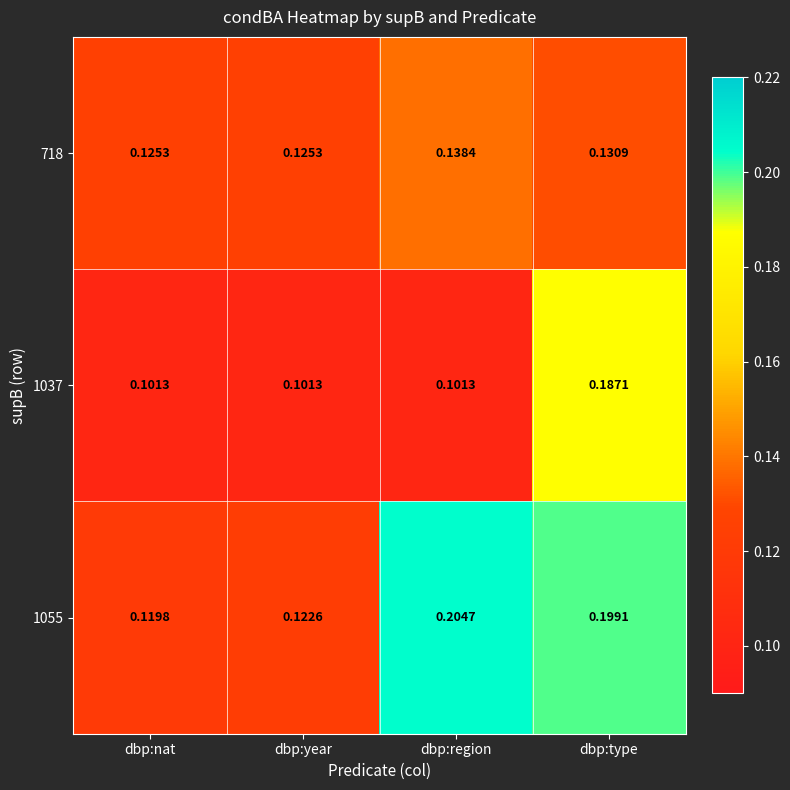

List the labels in order of 1055 value, largest first.

dbp:region, dbp:type, dbp:year, dbp:nat